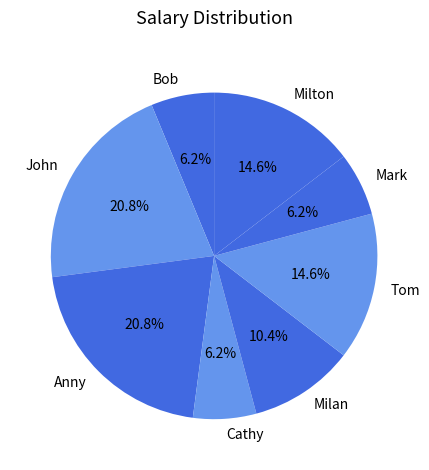

Approximately how many times larger is the value at Cathy compared to Milan?

0.6